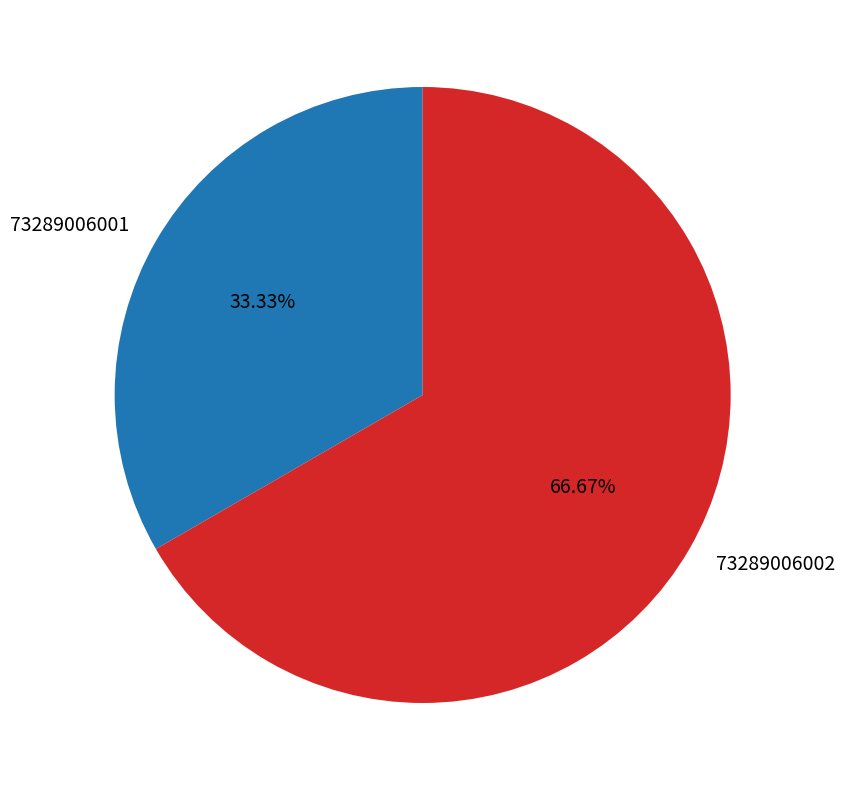

What percentage do 73289006002 and 73289006001 together represent?

100.0%